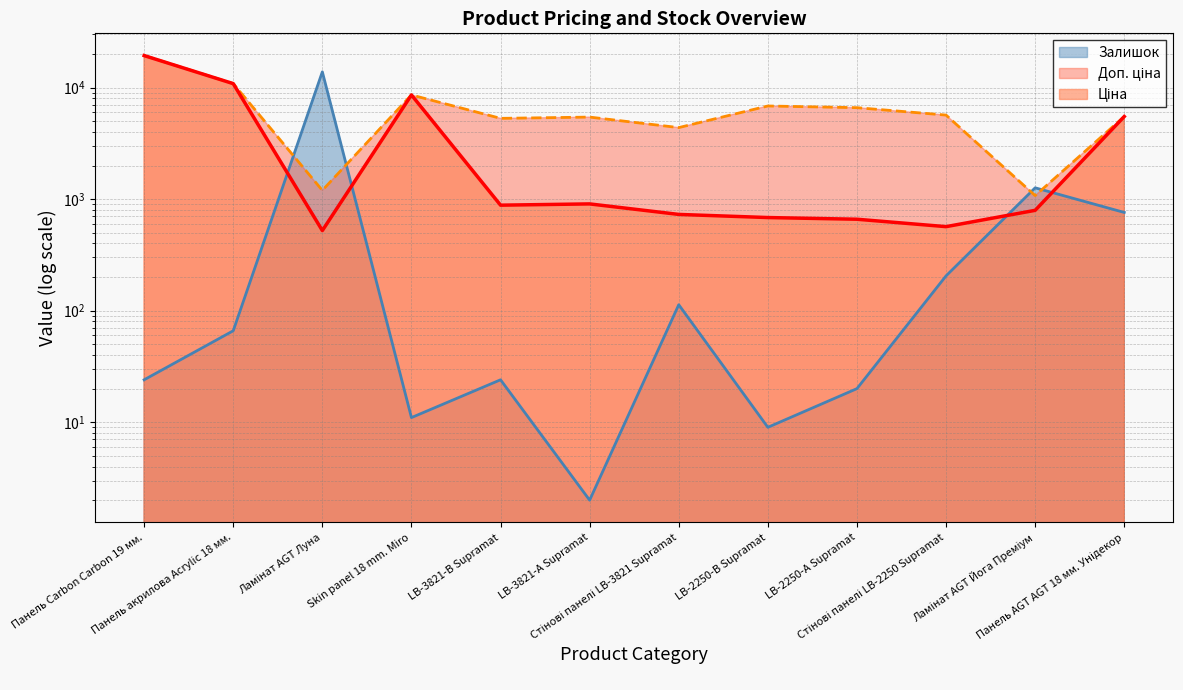

Between Панель AGT AGT 18 мм. Унідекор and Ламінат AGT Йога Преміум, which is larger?

Панель AGT AGT 18 мм. Унідекор